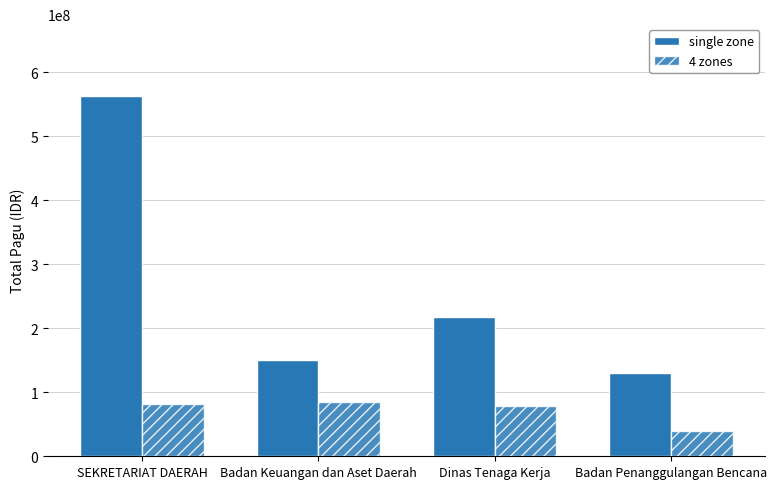

What is the lowest value of the 4 zones series?

38950000